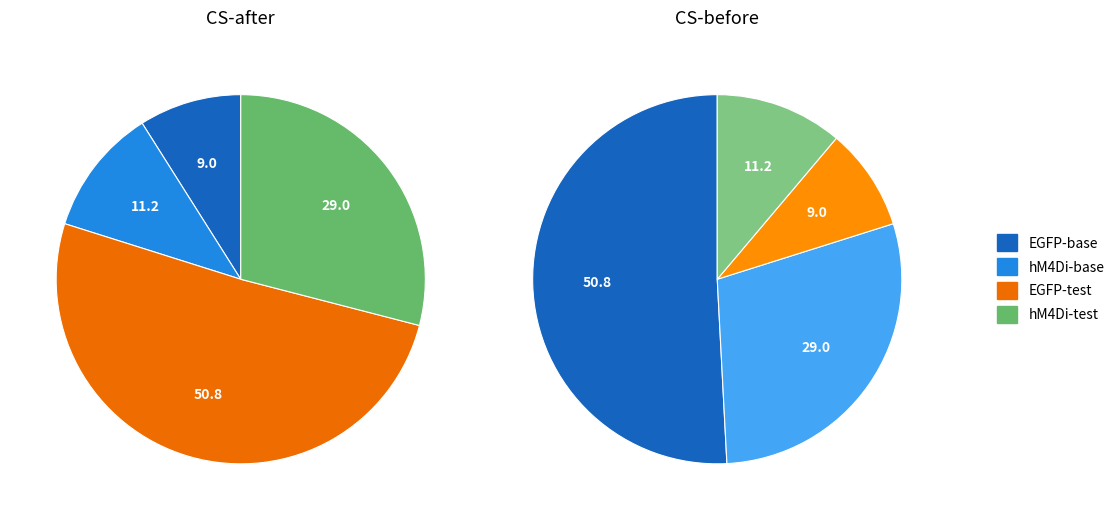

Is 4 the majority of the pie?

No